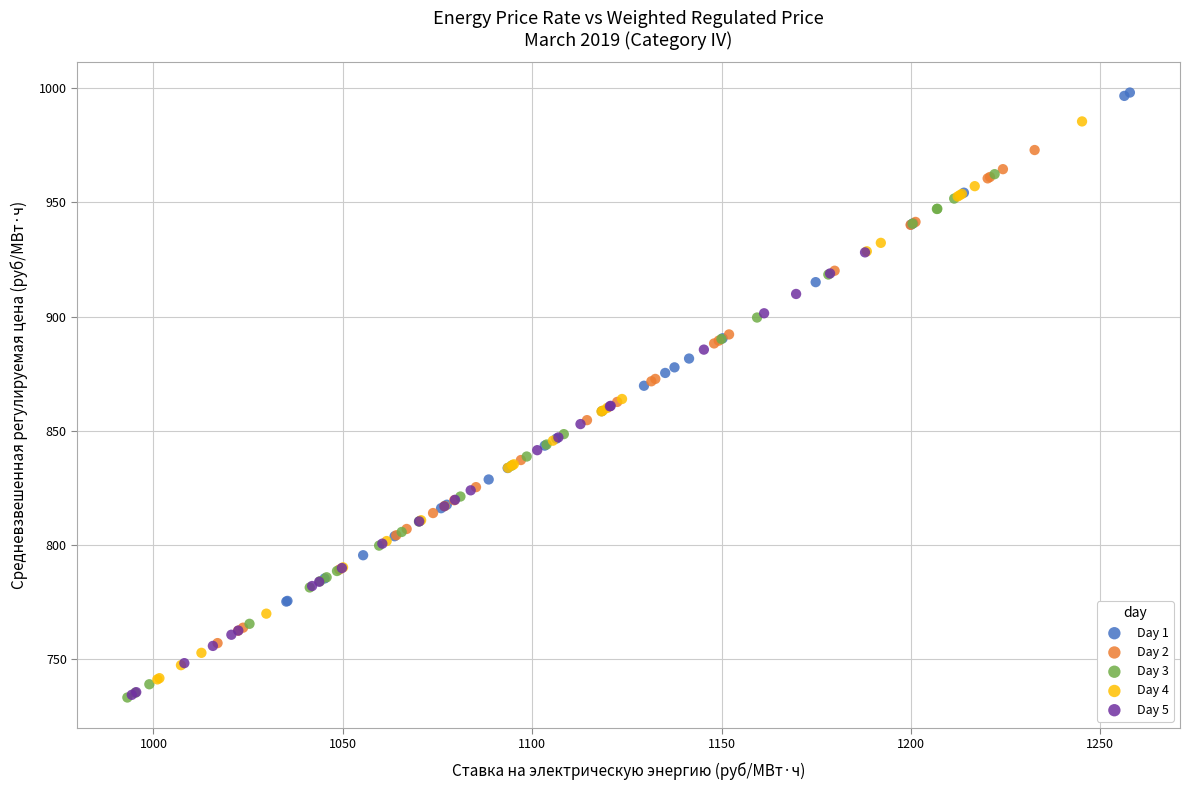

What are all the series names shown in the legend?

Day 1, Day 2, Day 3, Day 4, Day 5